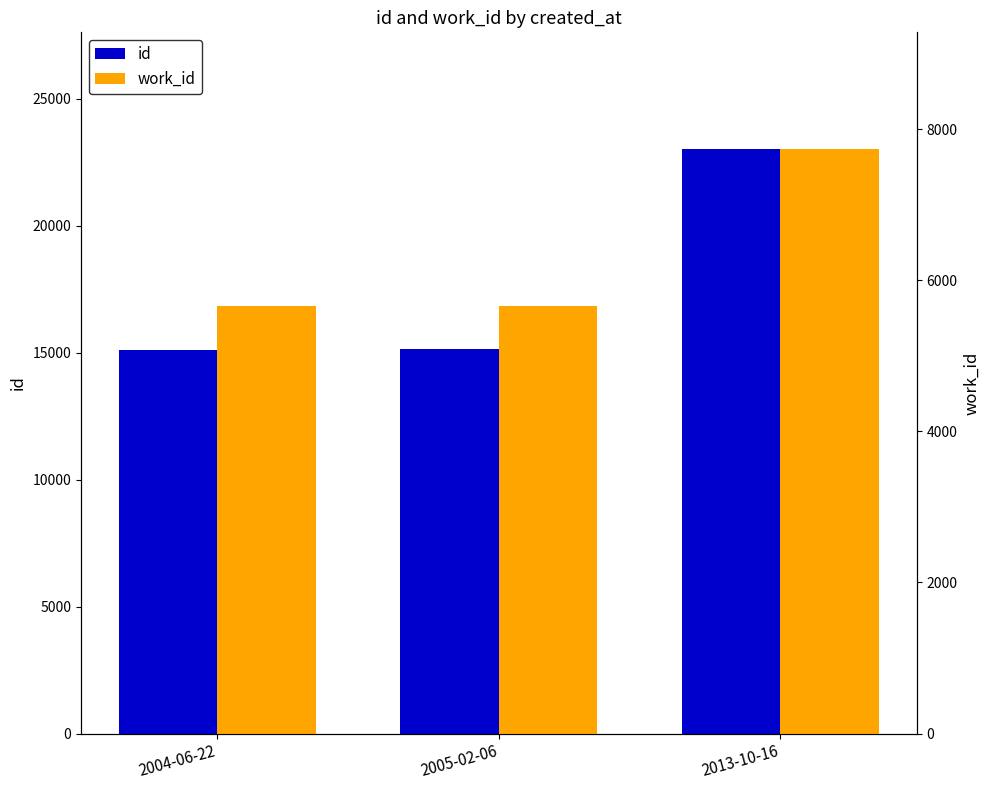

At how many categories does at least one series exceed 7232?

3